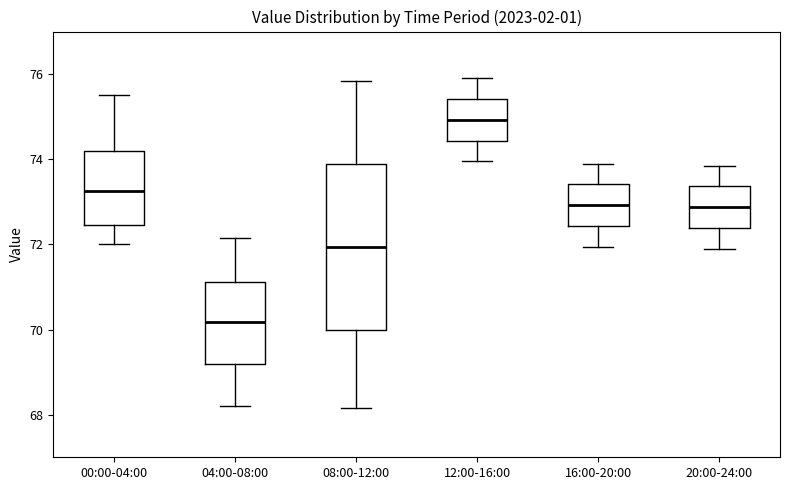

Reading left to right, transcribe this box plot: for each box, give where its median line is, the range the box spans, and where its two whiskers end, as read against the y-axis. The values are not printed on the chart, so give them approximately, as read against the axis.

00:00-04:00: median 73.2, box 72.4 to 74.2, whiskers 72.0 to 75.6
04:00-08:00: median 70.2, box 69.2 to 71.2, whiskers 68.2 to 72.2
08:00-12:00: median 72.0, box 70.0 to 74.0, whiskers 68.2 to 75.8
12:00-16:00: median 75.0, box 74.4 to 75.4, whiskers 74.0 to 76.0
16:00-20:00: median 73.0, box 72.4 to 73.4, whiskers 72.0 to 74.0
20:00-24:00: median 72.8, box 72.4 to 73.4, whiskers 72.0 to 73.8